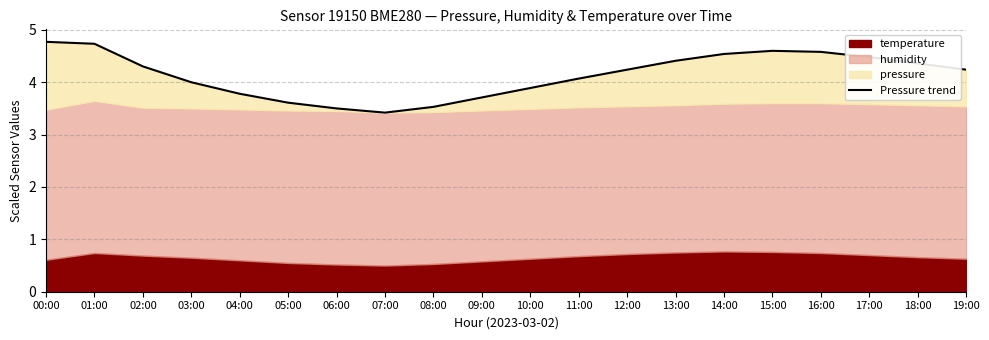

Between 01:00 and 10:00, which is larger?

01:00